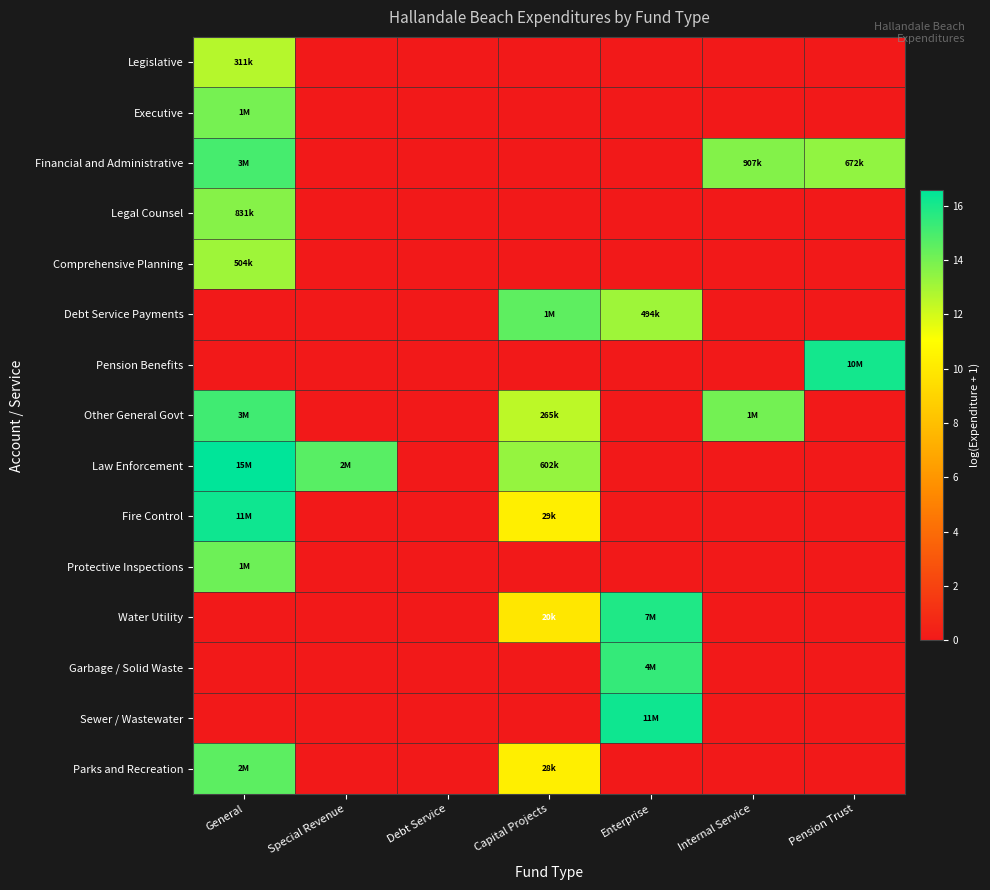

Between Special Revenue and Pension Trust, which series saw the biggest shift?

Pension Benefits